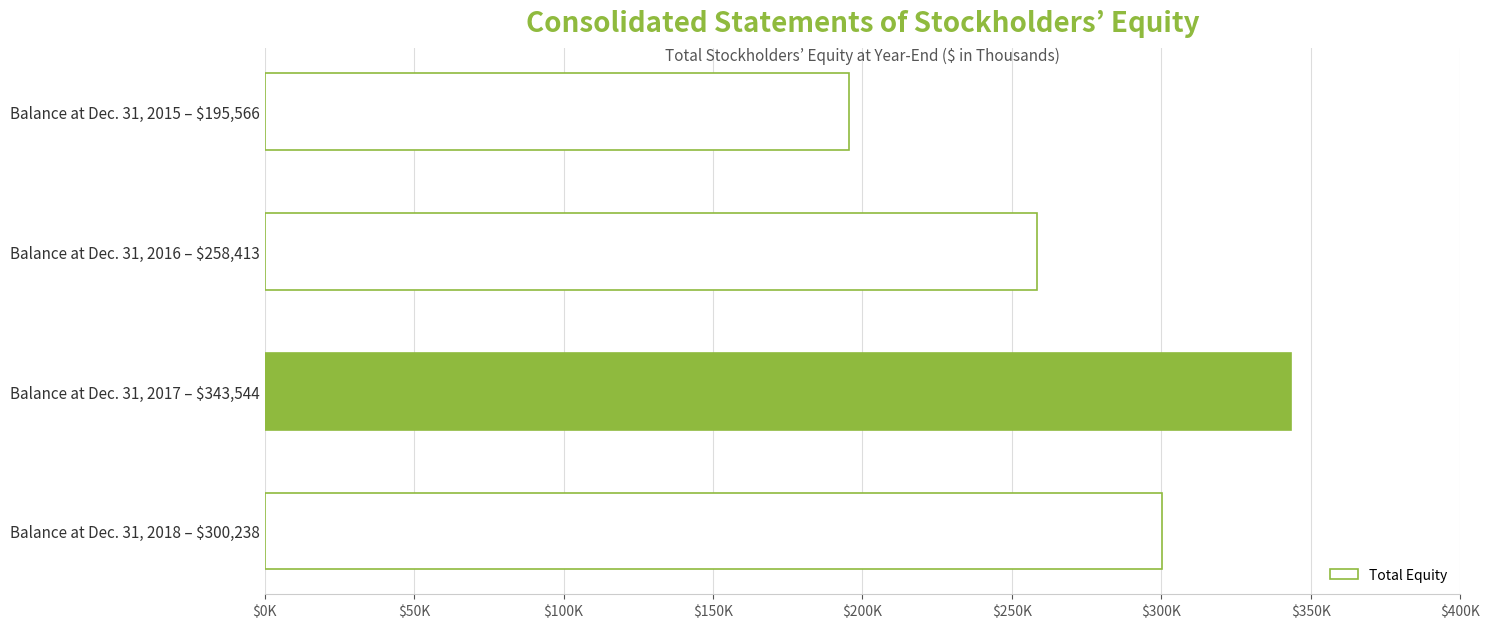

Are the bars horizontal?

Yes